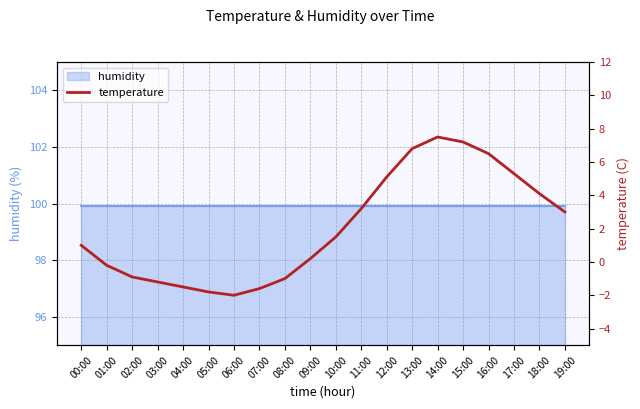

How many lines are shown in the chart?

1